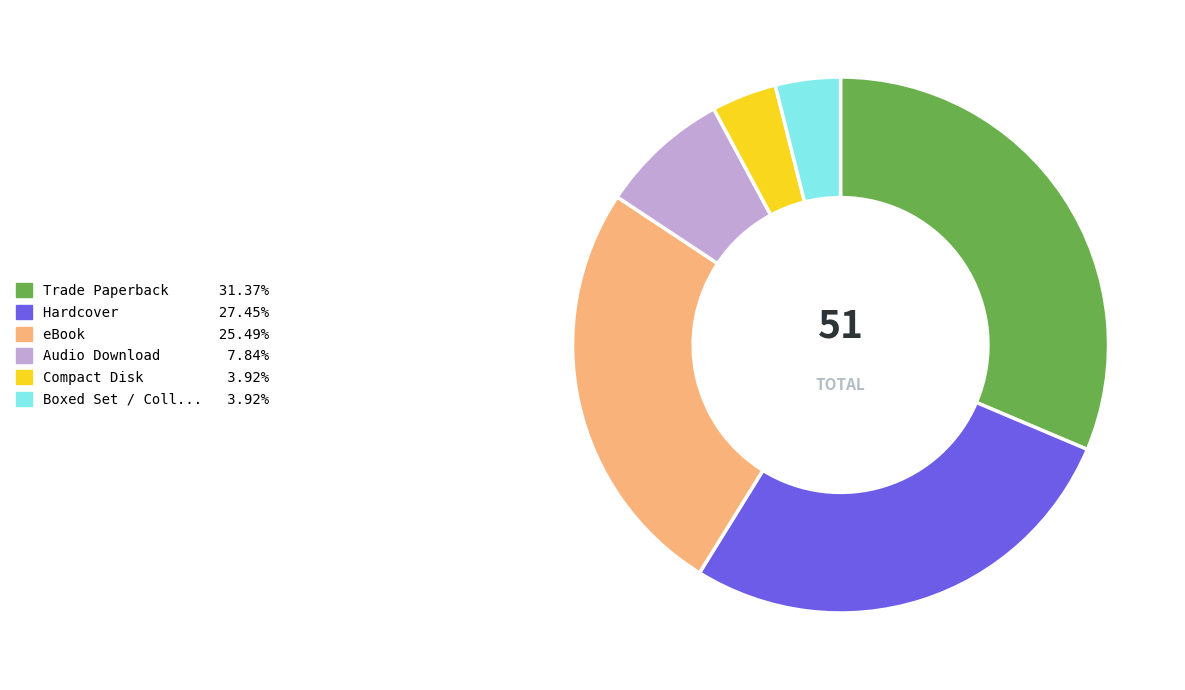

Is there any slice that represents more than half of the pie?

No